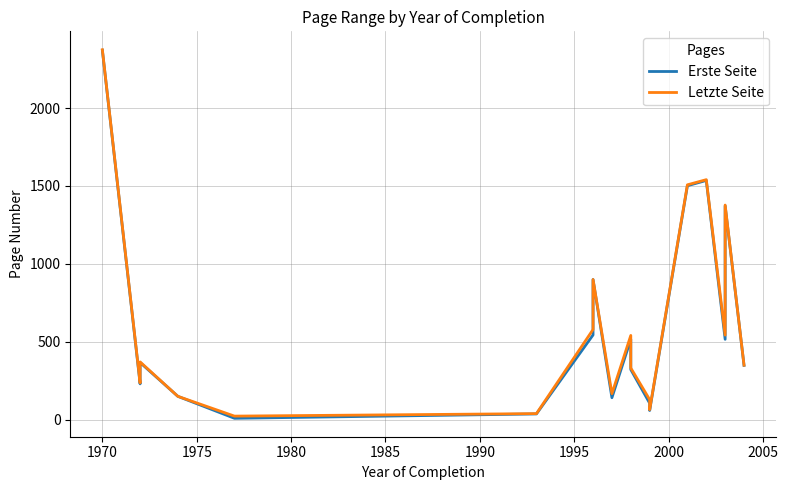

Is this an area chart (filled region under the line)?

No